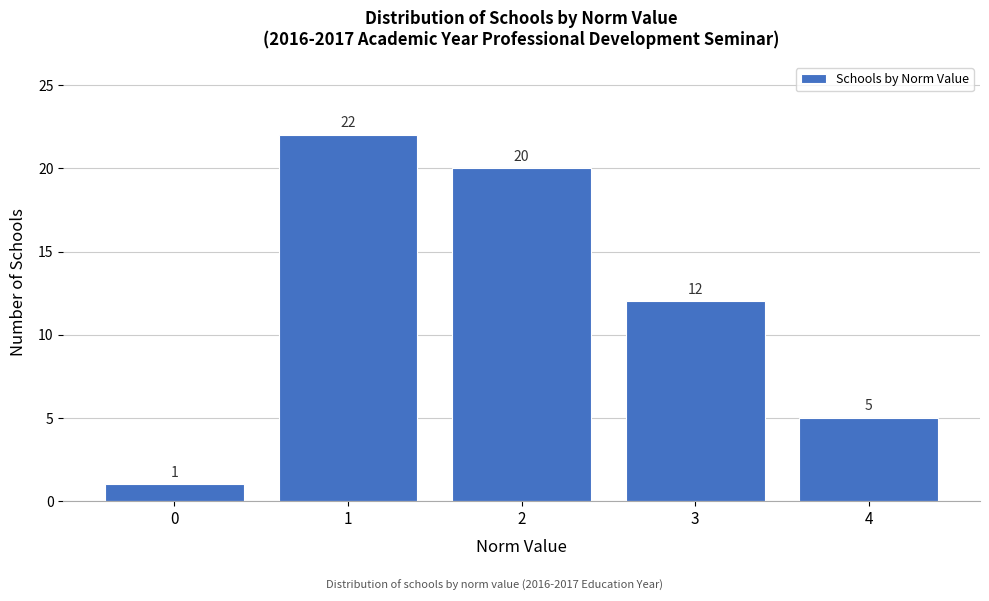

Reading left to right, transcribe all the data shown in this chart.

1	22	20	12	5